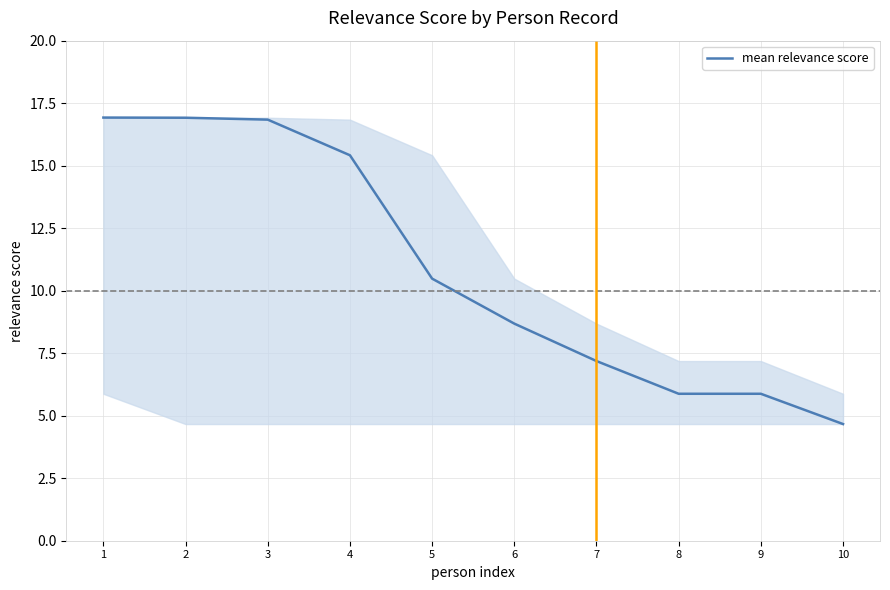

The value at 3 is 7.2. True or false?

False